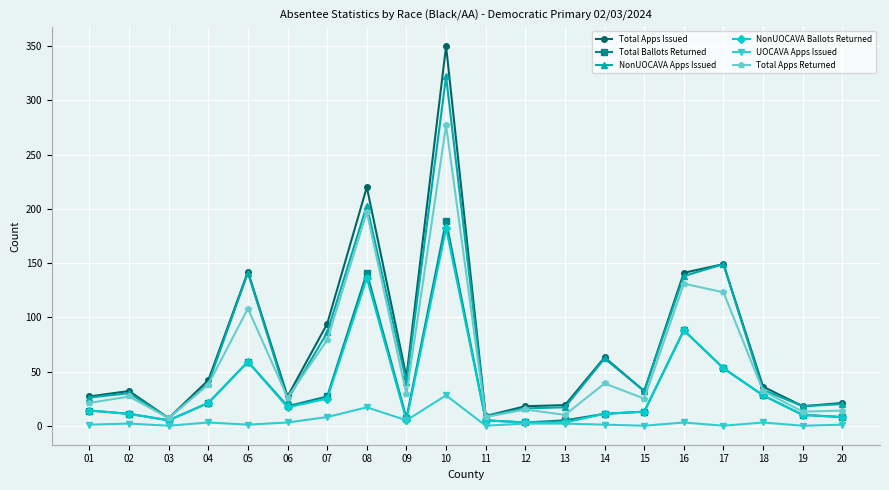

What is the sum of all UOCAVA Apps Issued values?

80